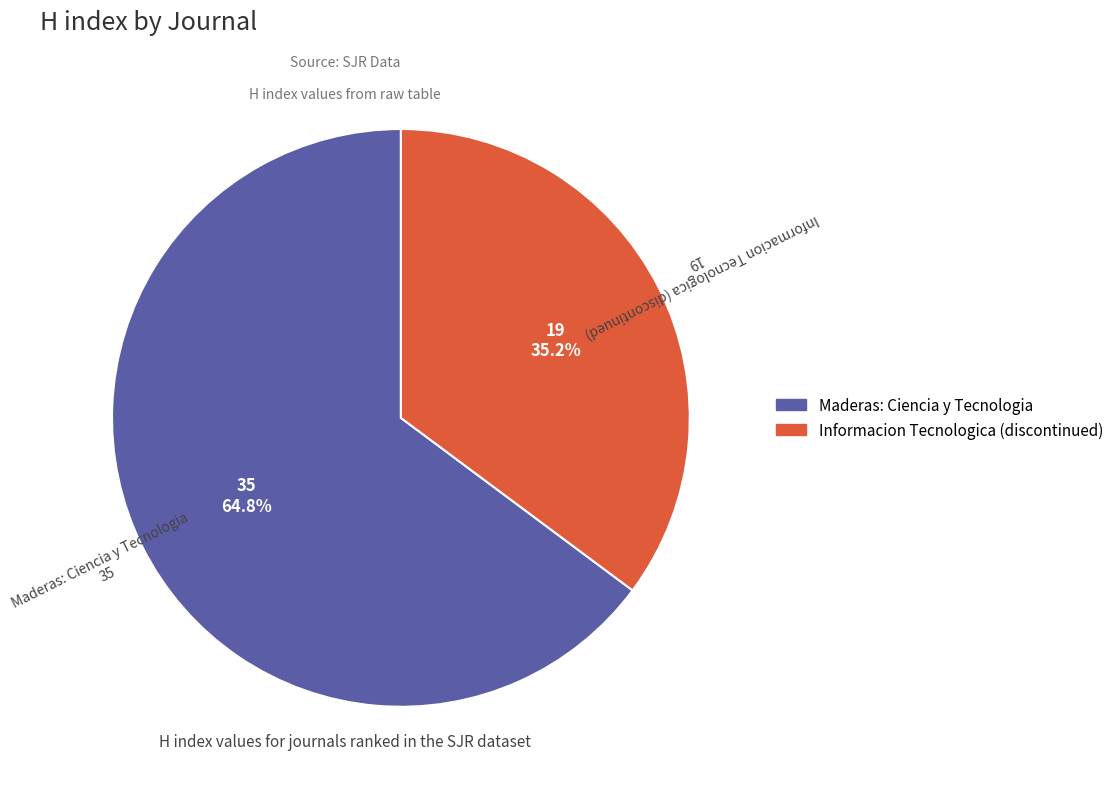

Count the number of slices in the pie.

2